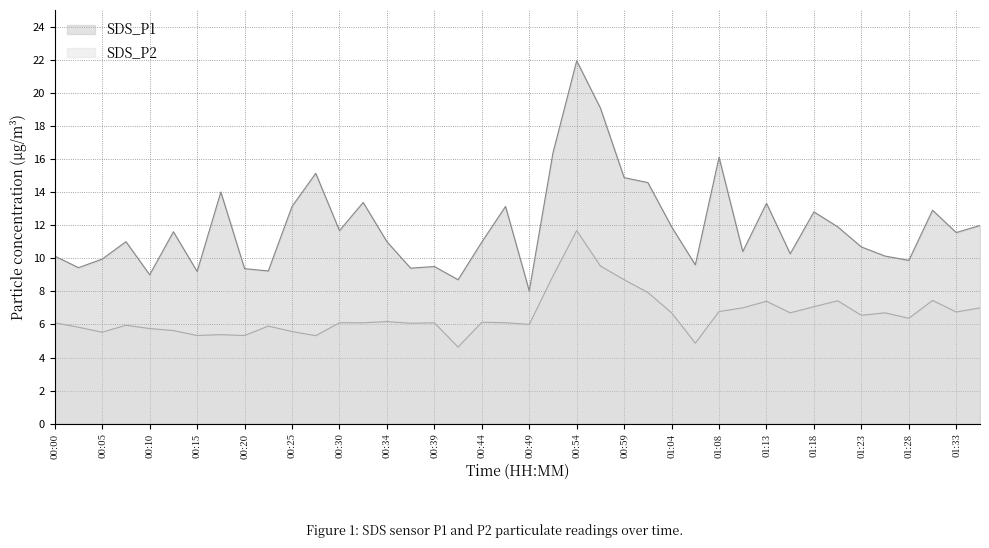

What is the difference between the second highest and minimum values in the SDS_P2 series?

4.9